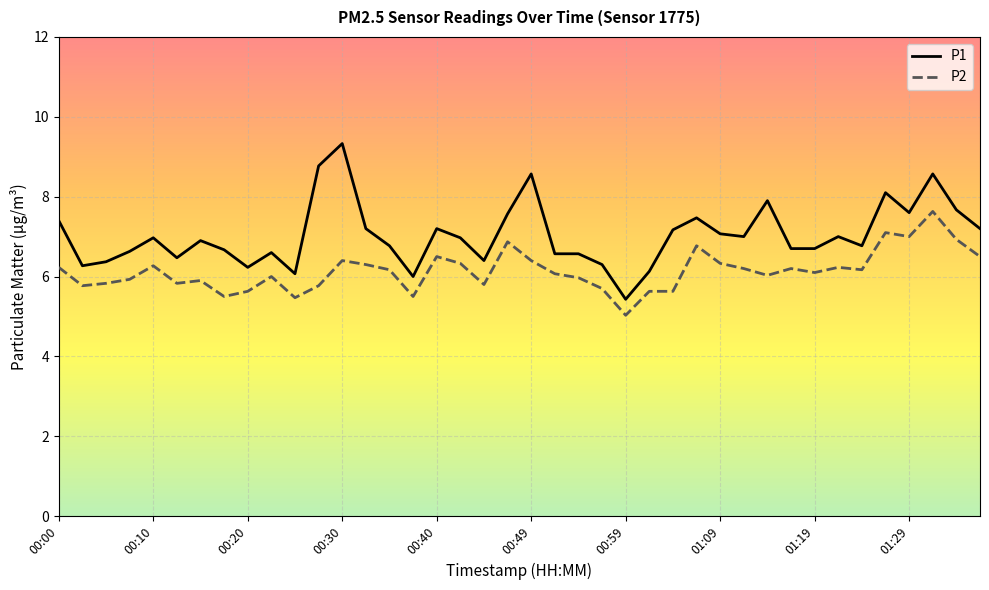

What is the maximum value for P1?

9.3